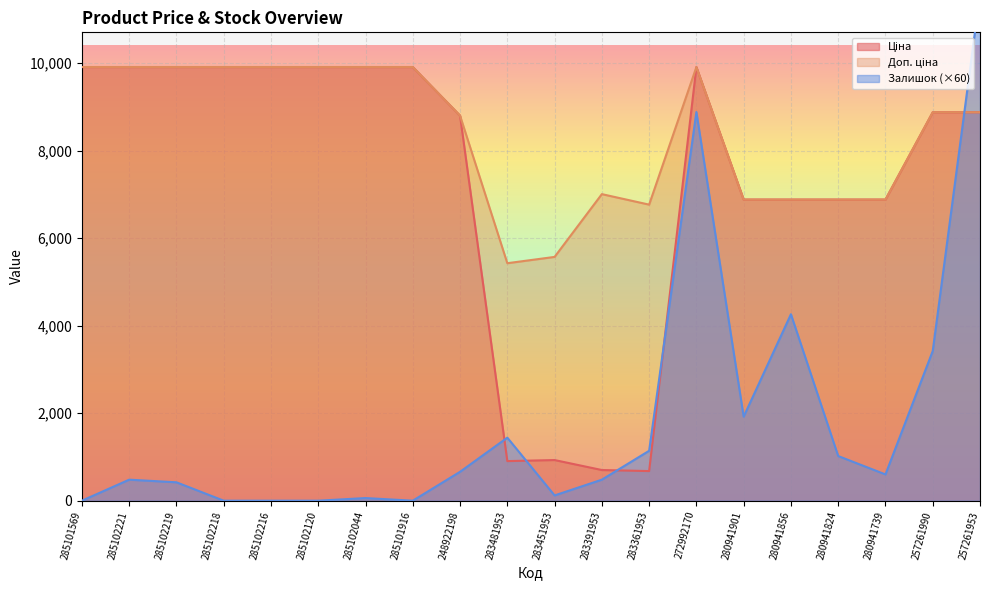

What is the sum of the Залишок values at 280941824 and 257261990?

4440.0